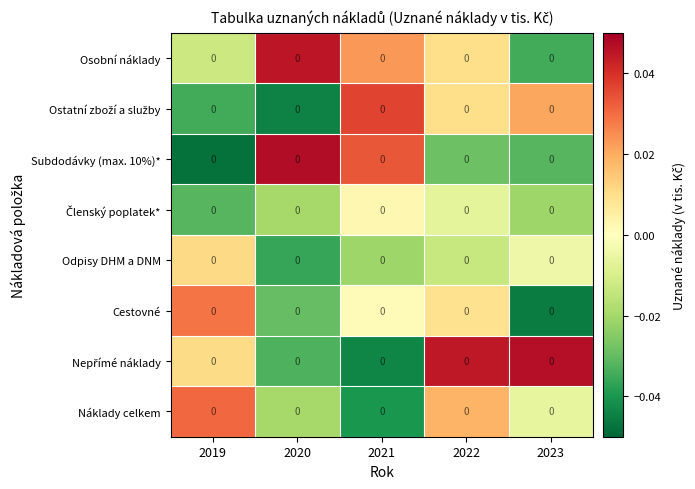

The value of Osobní náklady at 2022 is 0.0. True or false?

False